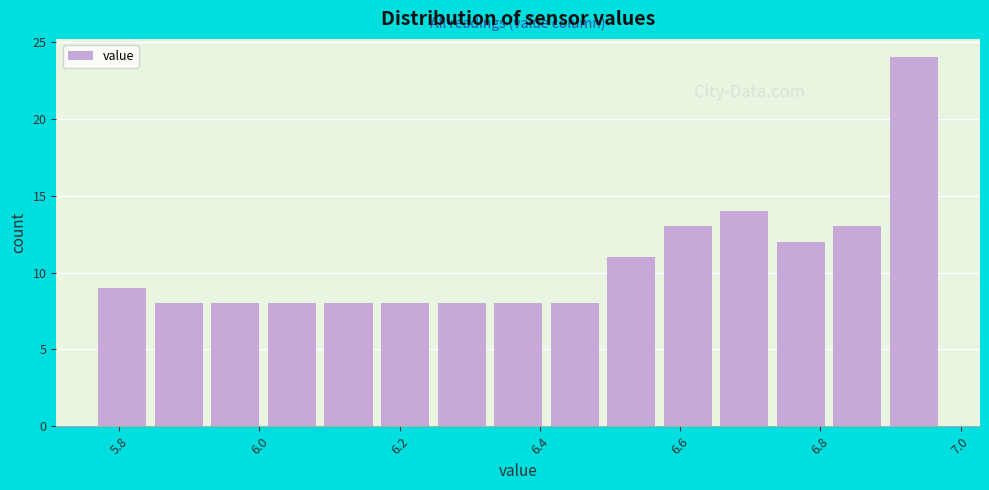

What is the height of the bar covering 6.82 to 6.90 on the x-axis? Neither the bar edges nor the heights are printed on the chart, so give them approximately, as read against the axes.

13